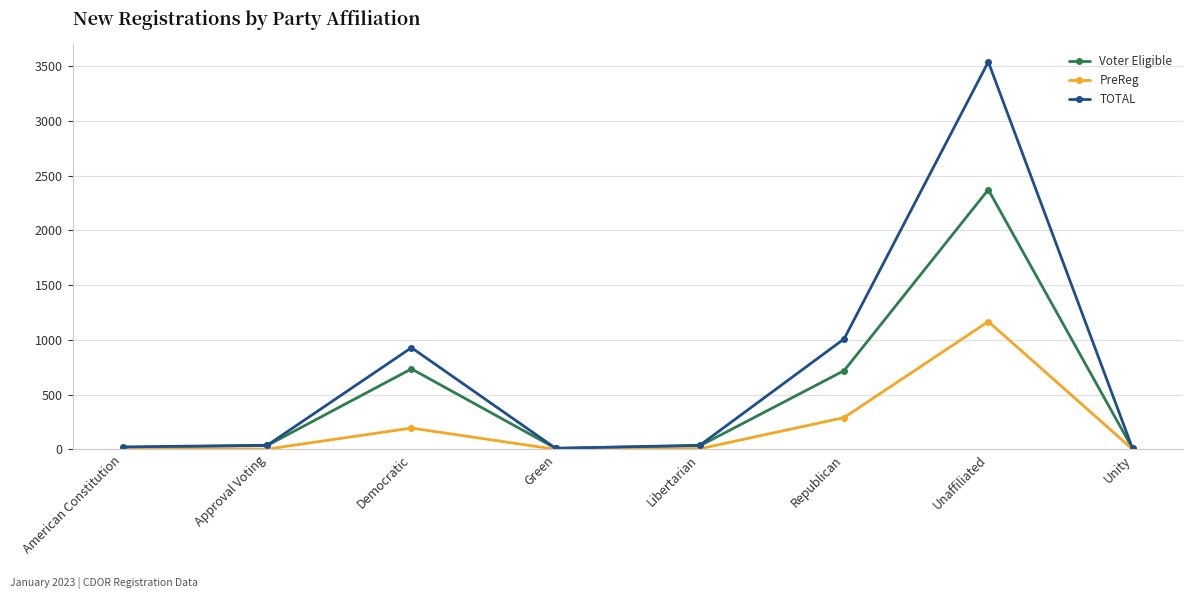

What position from the right is Unaffiliated?

2